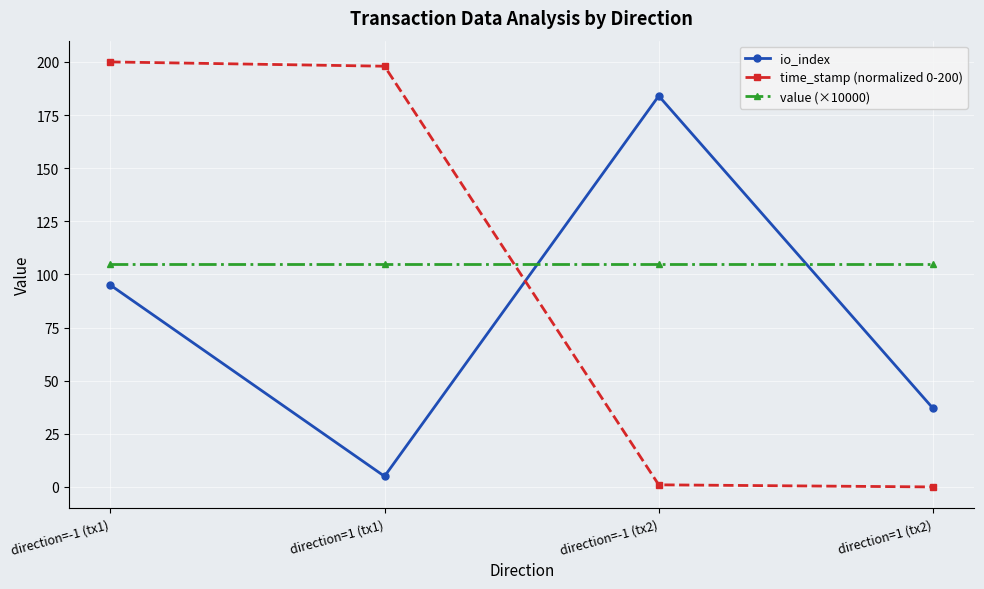

How many series are shown in this chart?

3